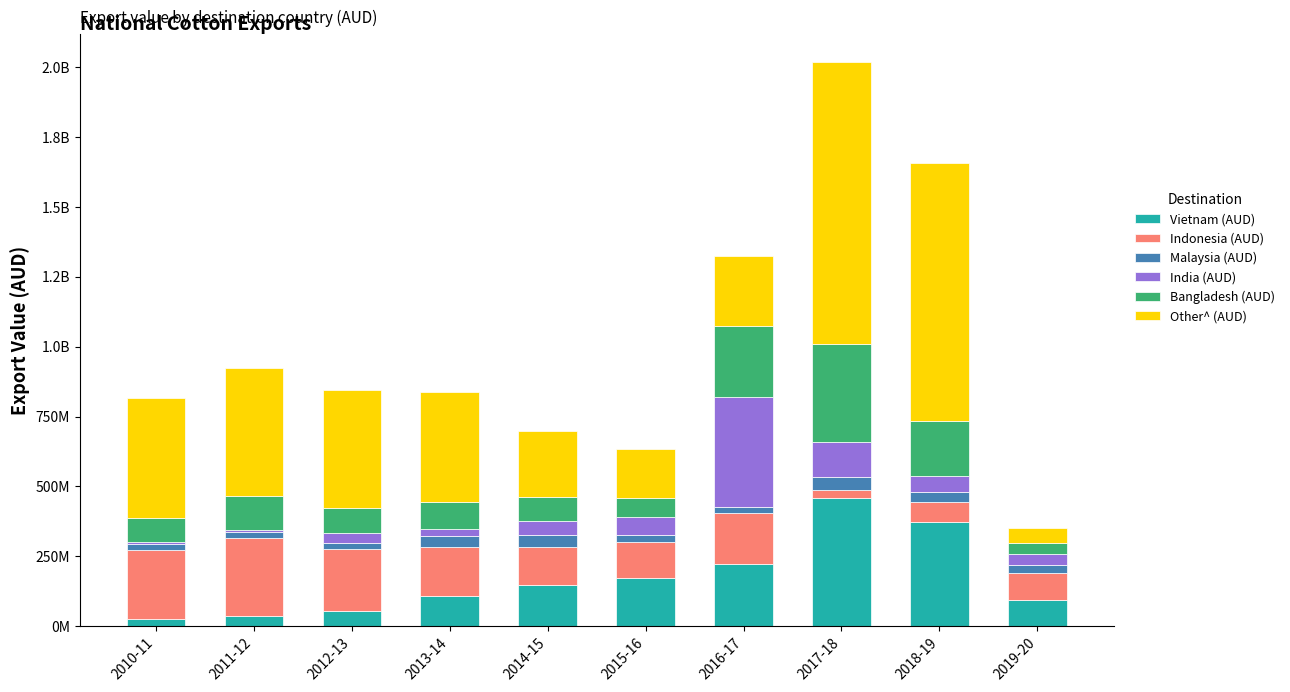

At which label does Vietnam (AUD) first exceed 147636358?

2015-16